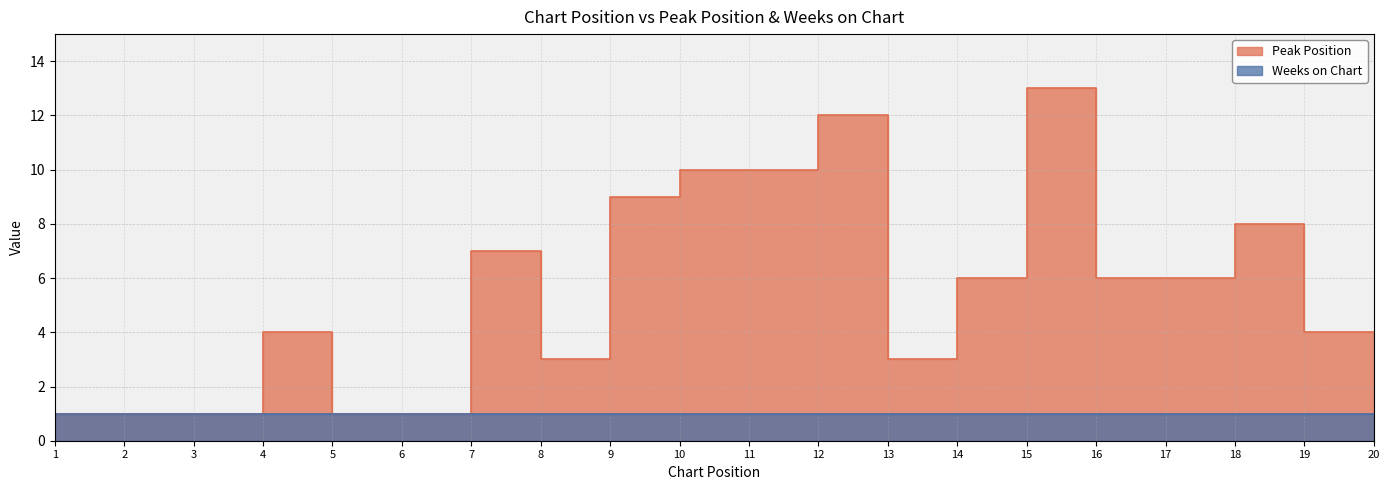

Reading left to right, what are all the values shown in this chart?

1	1	1	4	1	1	7	3	9	10	10	12	3	6	13	6	6	8	4	4